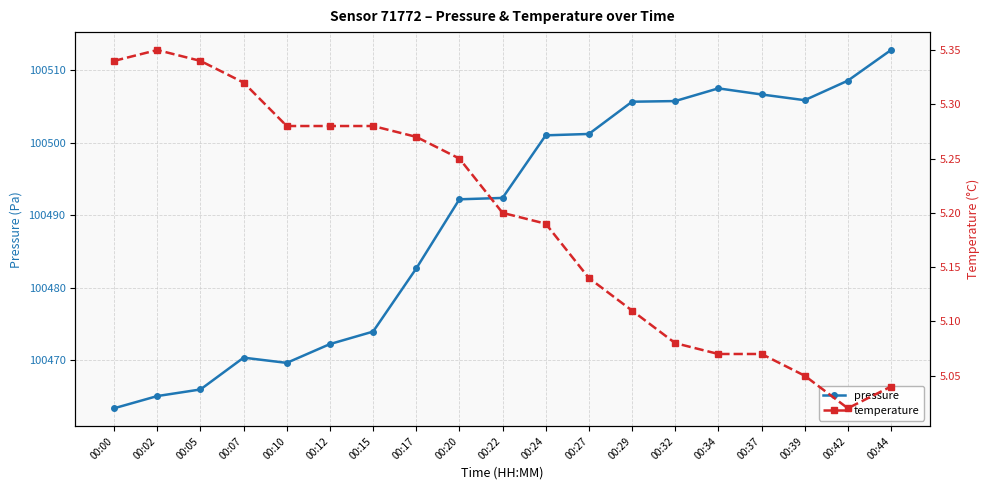

True or false: pressure and temperature cross at least once.

False